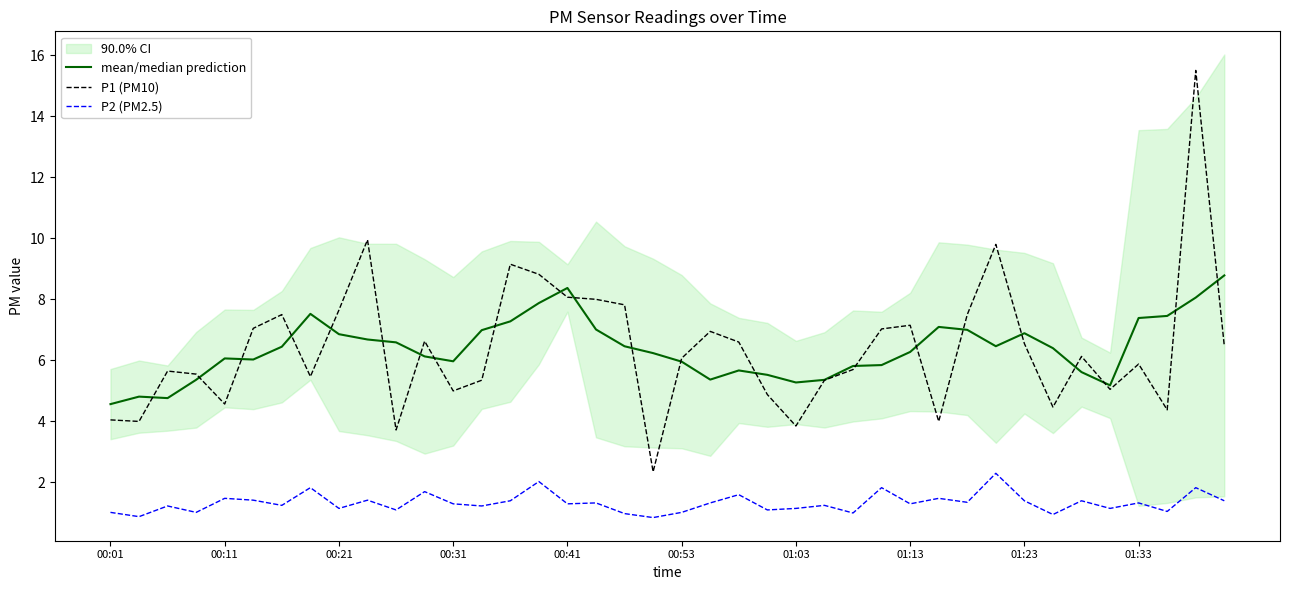

True or false: P1 (PM10) and P2 (PM2.5) intersect in this chart.

False